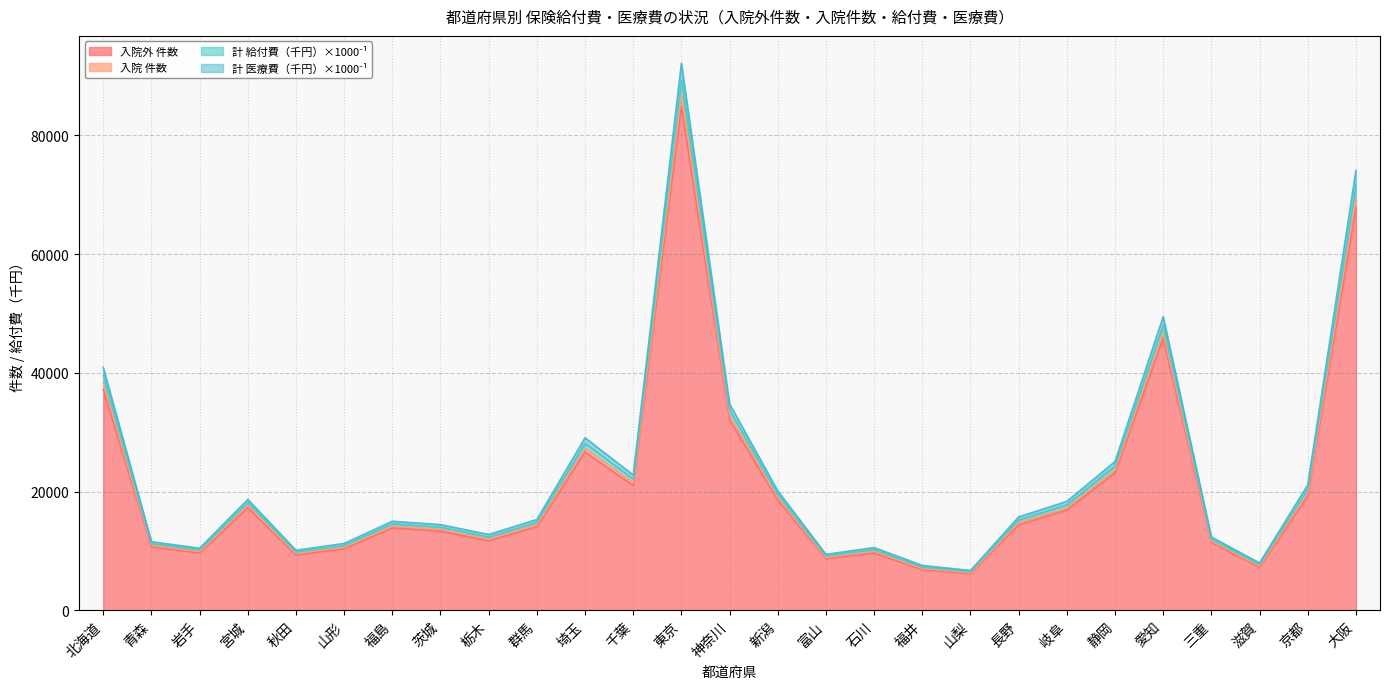

Reading left to right, extract all data points from this chart.

入院外 件数: 北海道=37216.0	青森=10714.0	岩手=9669.0	宮城=17293.0	秋田=9333.0	山形=10393.0	福島=13876.0	茨城=13349.0	栃木=11731.0	群馬=14084.0	埼玉=26676.0	千葉=21051.0	東京=84992.0	神奈川=32137.0	新潟=18606.0	富山=8722.0	石川=9664.0	福井=6859.0	山梨=6187.0	長野=14408.0	岐阜=16886.0	静岡=23174.0	愛知=45856.0	三重=11481.0	滋賀=7269.0	京都=19250.0	大阪=67793.0
入院 件数: 北海道=40925.3	青森=11568.0	岩手=10470.0	宮城=18692.9	秋田=10130.3	山形=11274.7	福島=15013.9	茨城=14449.4	栃木=12783.9	群馬=15311.3	埼玉=29069.6	千葉=22798.4	東京=92153.4	神奈川=34769.1	新潟=20125.3	富山=9437.7	石川=10576.3	福井=7576.7	山梨=6717.7	長野=15746.2	岐阜=18364.8	静岡=25075.4	愛知=49465.2	三重=12369.1	滋賀=7989.2	京都=21130.6	大阪=74088.5
計 給付費(千円): 北海道=39561.0	青森=11249.0	岩手=10178.5	宮城=18170.5	秋田=9839.6	山形=10937.2	福島=14587.0	茨城=14031.5	栃木=12373.4	群馬=14844.6	埼玉=28140.9	千葉=22129.2	東京=89390.9	神奈川=33742.0	新潟=19547.2	富山=9165.9	石川=10247.7	福井=7304.6	山梨=6516.2	長野=15246.7	岐阜=17795.8	静岡=24331.4	愛知=48055.4	三重=12017.1	滋賀=7723.1	京都=20414.2	大阪=71638.0
計 医療費(千円): 北海道=38357.0	青森=10968.0	岩手=9923.0	宮城=17715.0	秋田=9585.0	山形=10639.0	福島=14210.0	茨城=13666.0	栃木=12010.0	群馬=14434.0	埼玉=27319.0	千葉=21543.0	東京=86962.0	神奈川=32840.0	新潟=19041.0	富山=8928.0	石川=9961.0	福井=7064.0	山梨=6339.0	長野=14805.0	岐阜=17295.0	静岡=23676.0	愛知=46825.0	三重=11708.0	滋賀=7488.0	京都=19782.0	大阪=69478.0